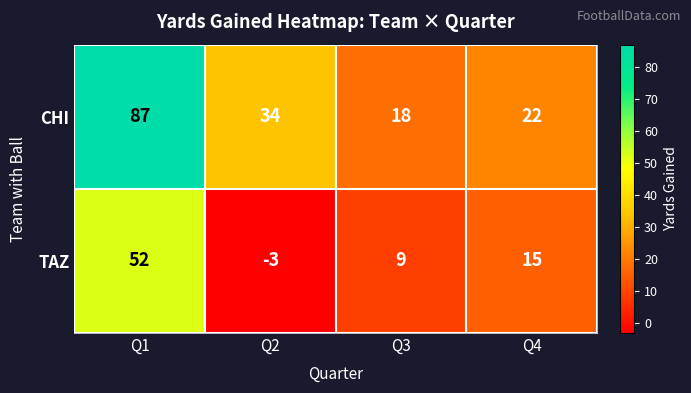

Which series has the largest range (max minus min)?

CHI